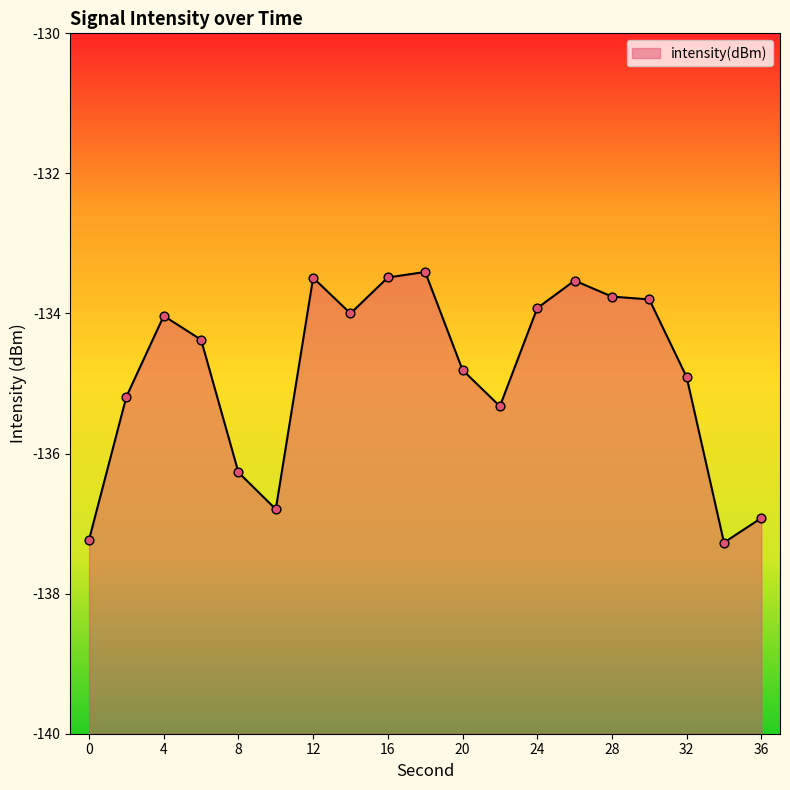

What is the change in value from 2 to 18?

+1.8